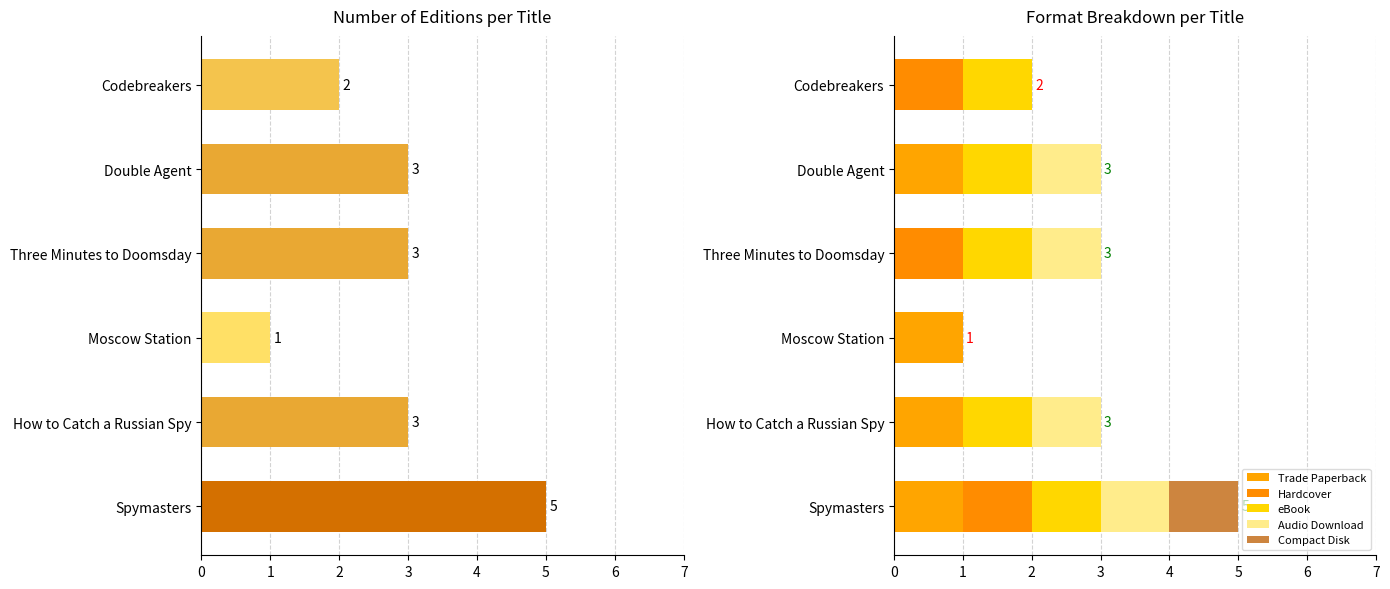

The Trade Paperback series shows 1 at Spymasters. True or false?

True